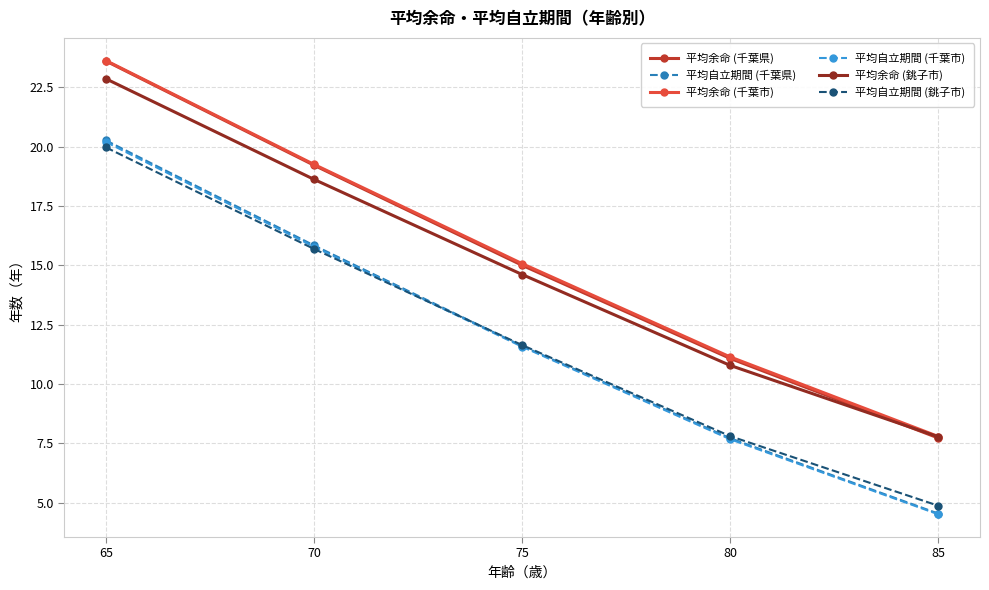

At which label does 平均余命 (銚子市) first exceed 14?

65